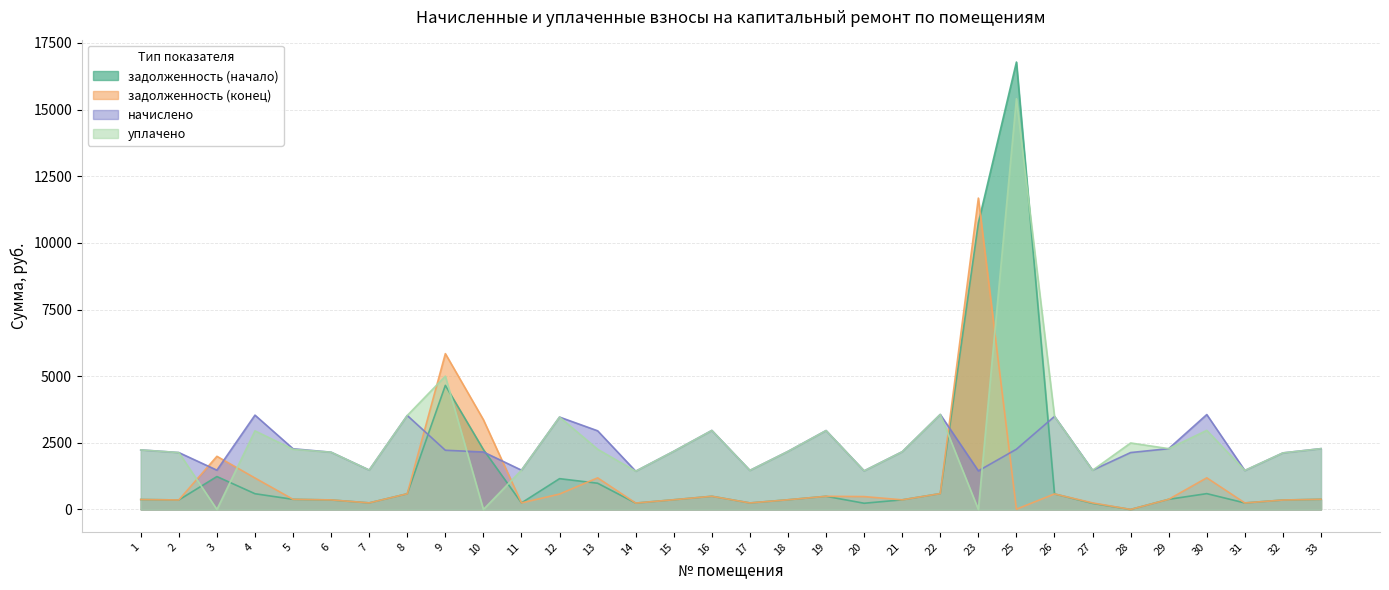

Rank the categories by уплачено value from highest to lowest.

25, 9, 22, 8, 26, 12, 30, 16, 19, 4, 28, 29, 33, 13, 5, 1, 15, 18, 21, 6, 2, 32, 7, 11, 27, 17, 31, 20, 14, 3, 10, 23